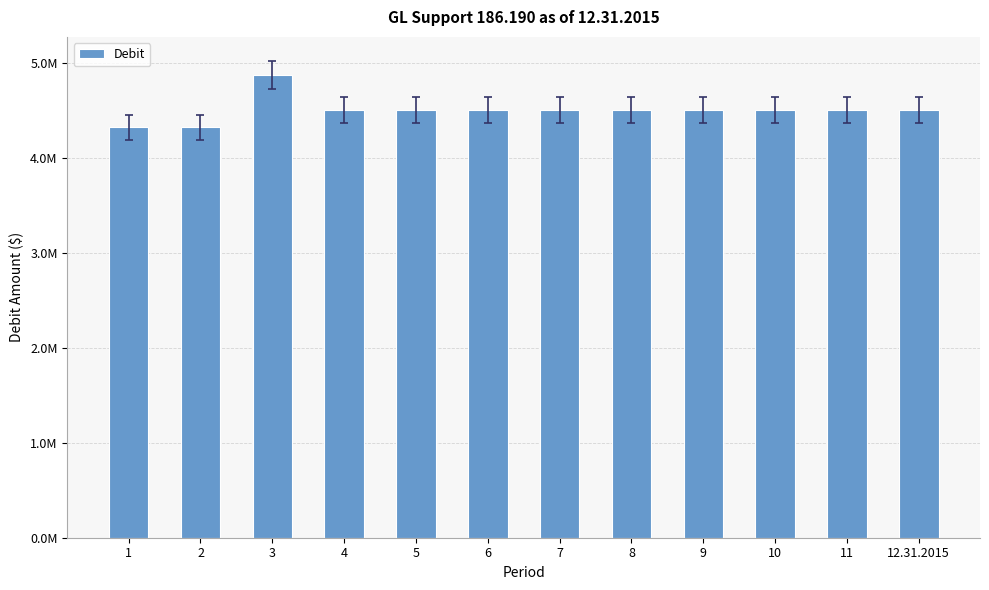

What is the sum of all values?

54094083